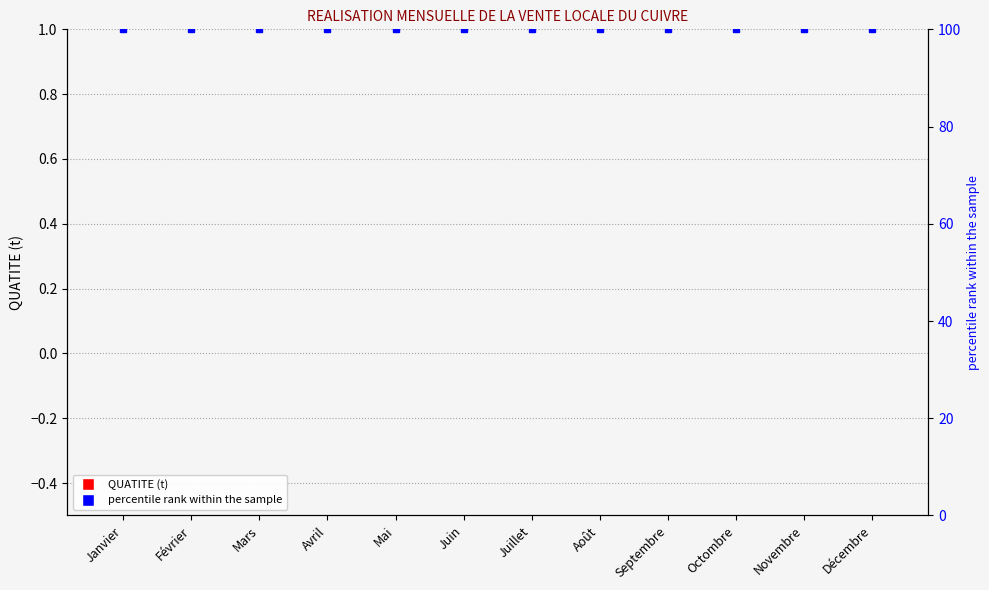

What position from the right is Août?

5